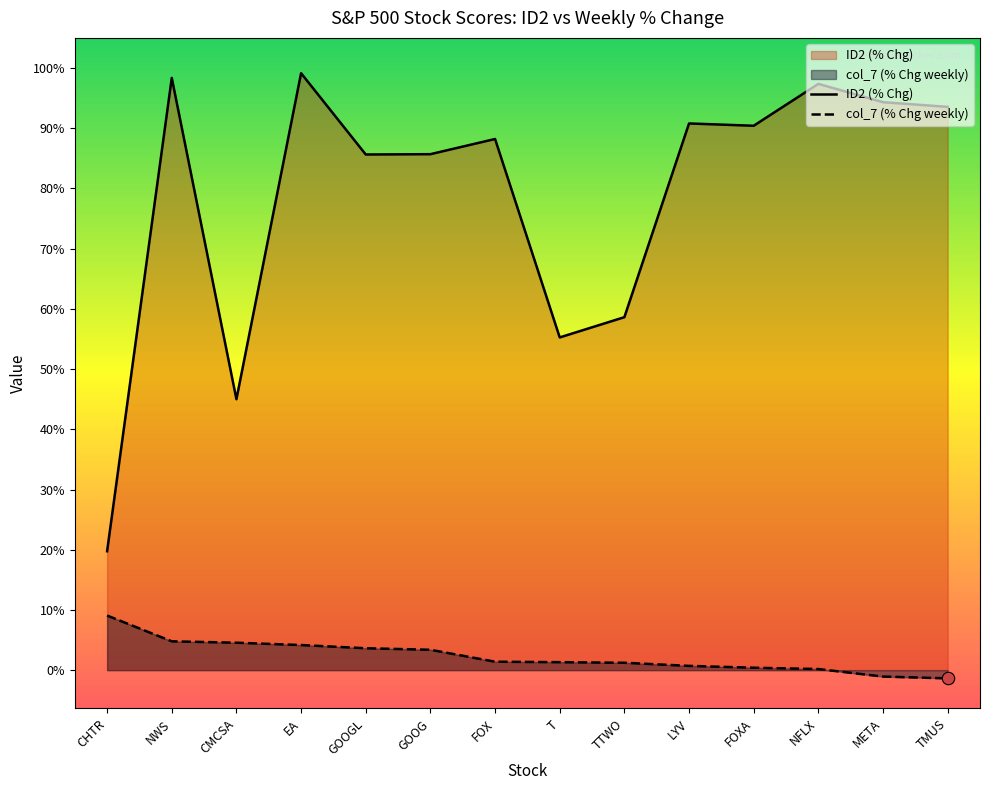

At how many categories does at least one series exceed 0?

14